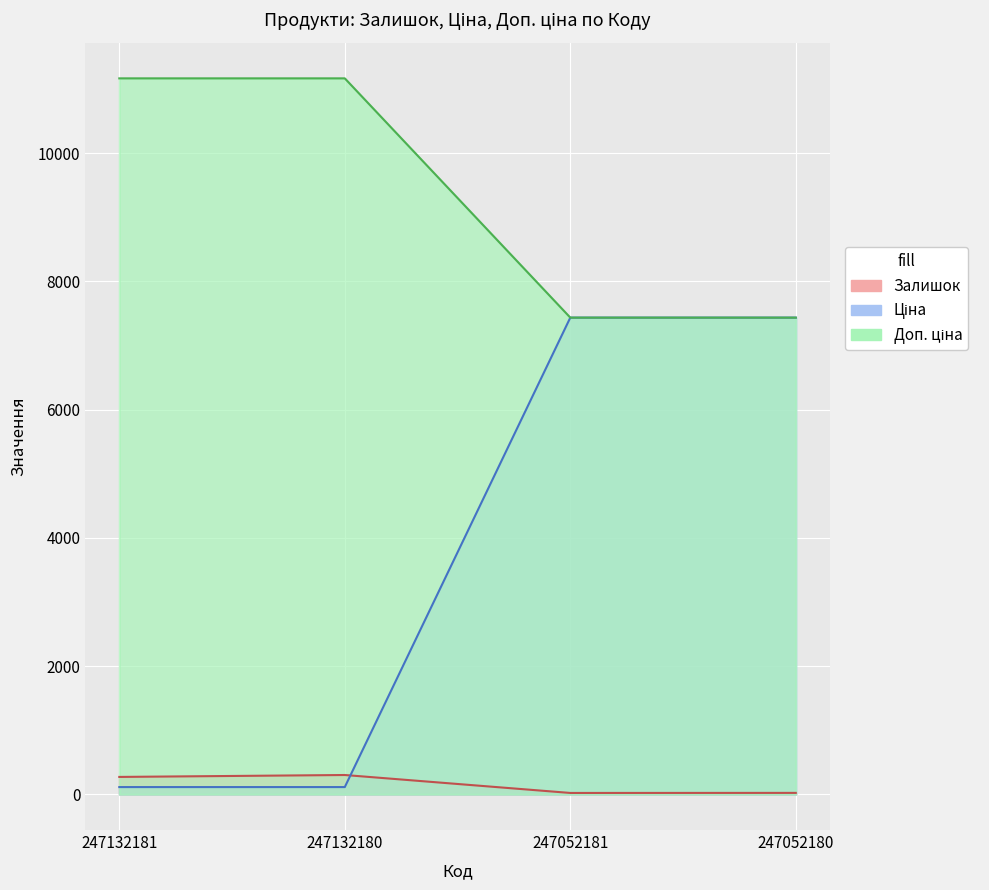

What value does the Ціна series have at 247052181?

7436.2